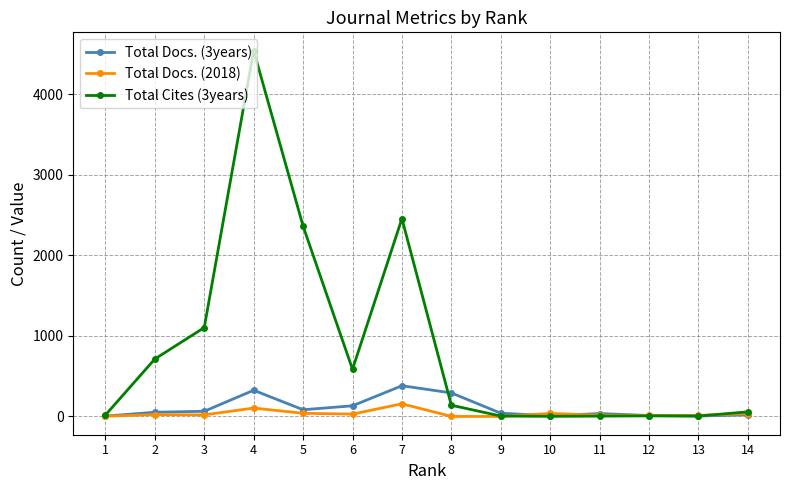

What is the difference between the Total Docs. (2018) values at 7 and 1?

154